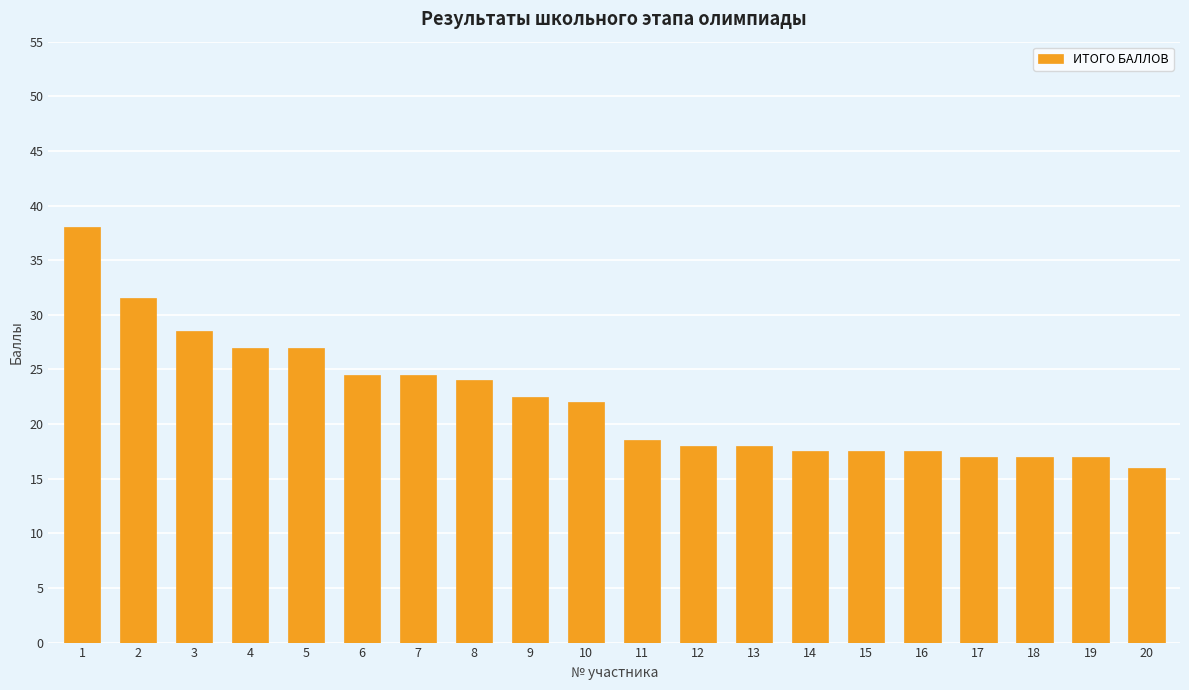

Between 14 and 2, which is larger?

2